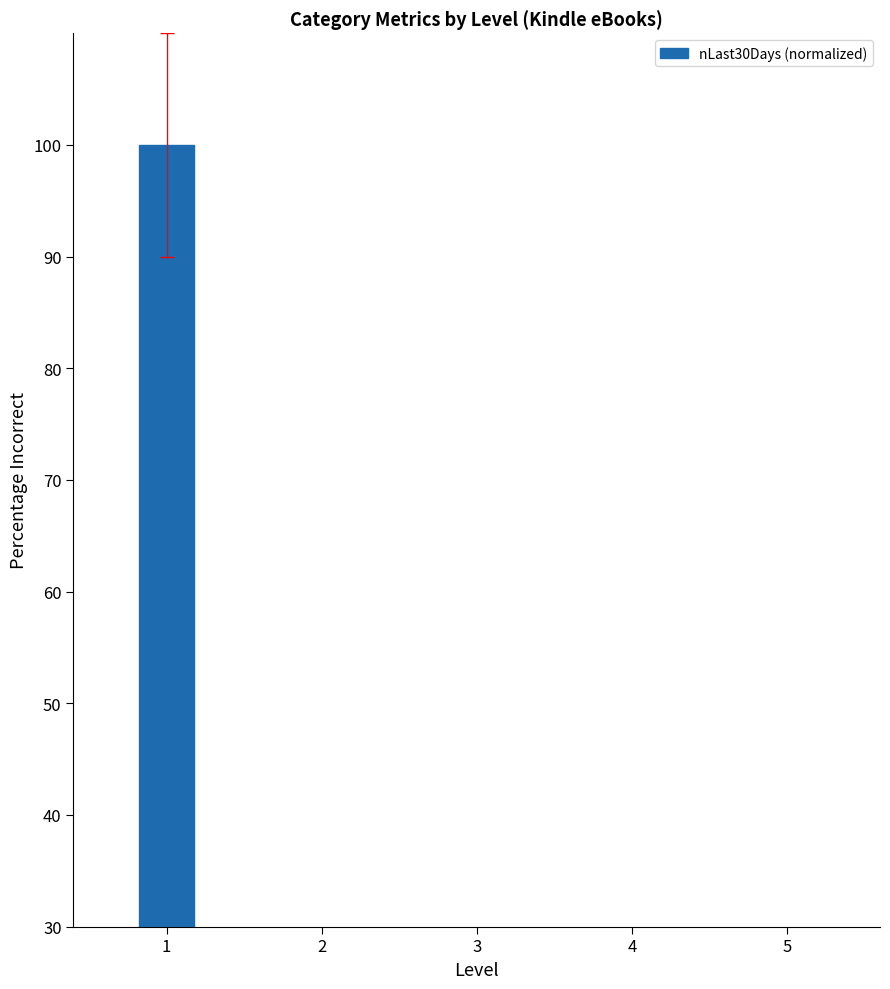

Reading left to right, extract all data points from this chart.

100.0	5.7	0.2	0.1	0.8